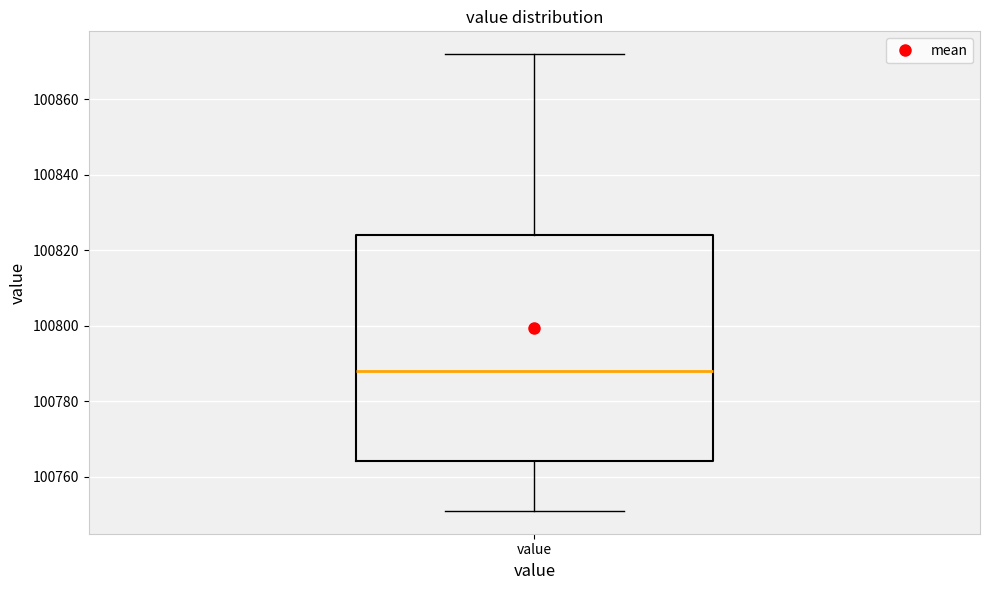

Transcribe this box plot: give where the median line is, the range the box spans, and where the two whiskers end, as read against the y-axis. The values are not printed on the chart, so give them approximately, as read against the axis.

median 100788, box 100764 to 100824, whiskers 100752 to 100872